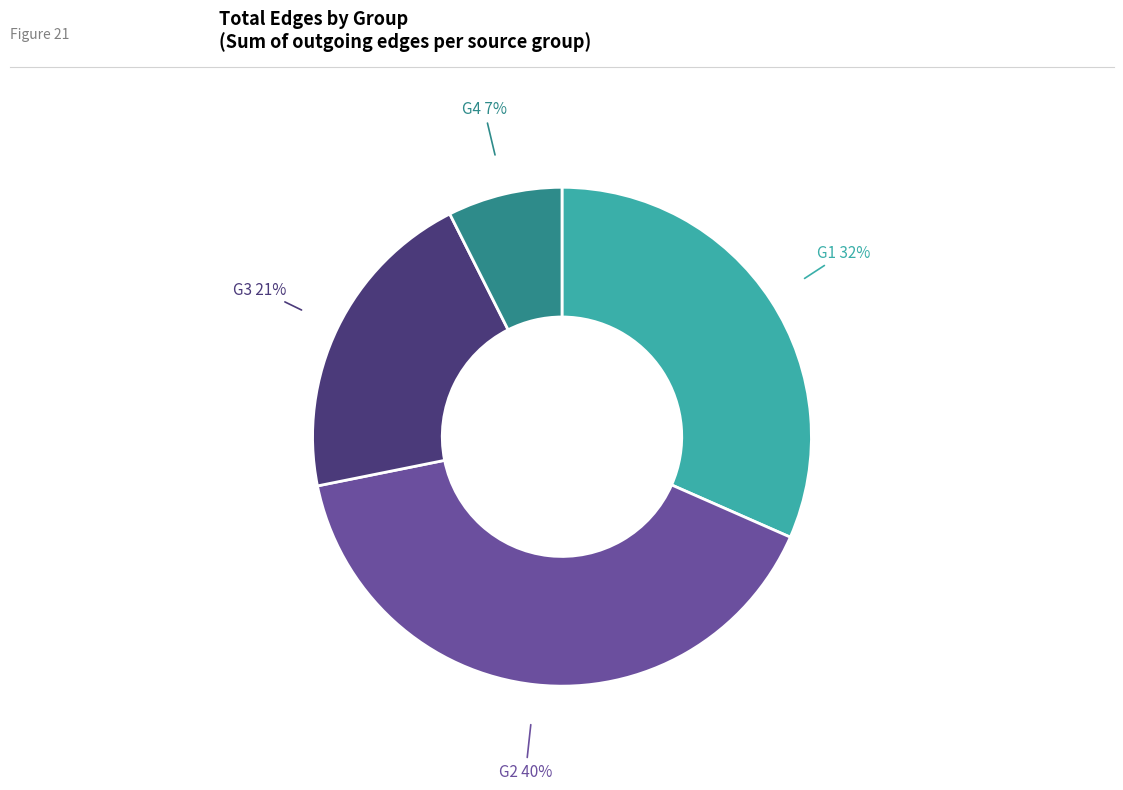

Count the number of slices in the pie.

4